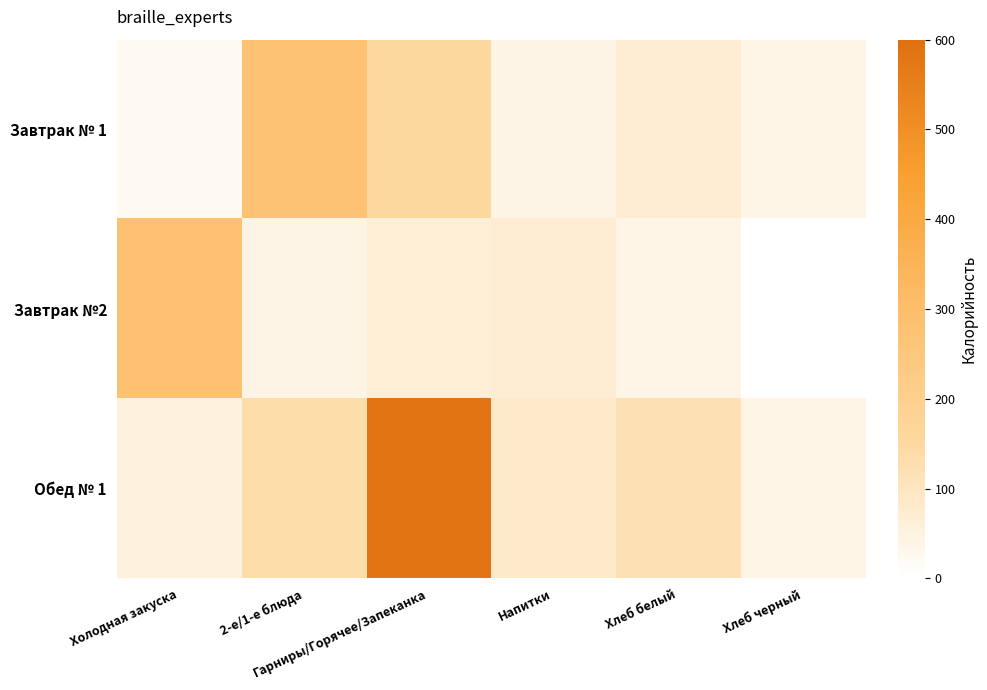

At how many categories does at least one series exceed 0?

6